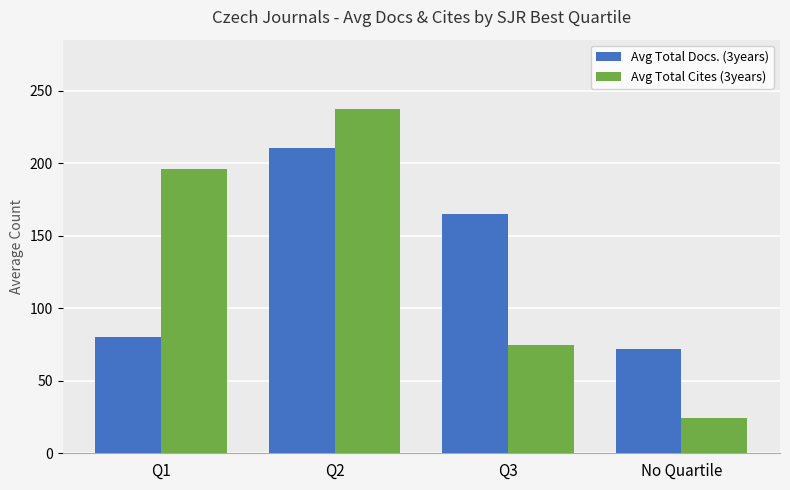

Reading right to left, extract all data points from this chart.

Avg Total Docs. (3years): 72.0	165.1	210.7	80.0
Avg Total Cites (3years): 24.5	74.5	237.7	196.0